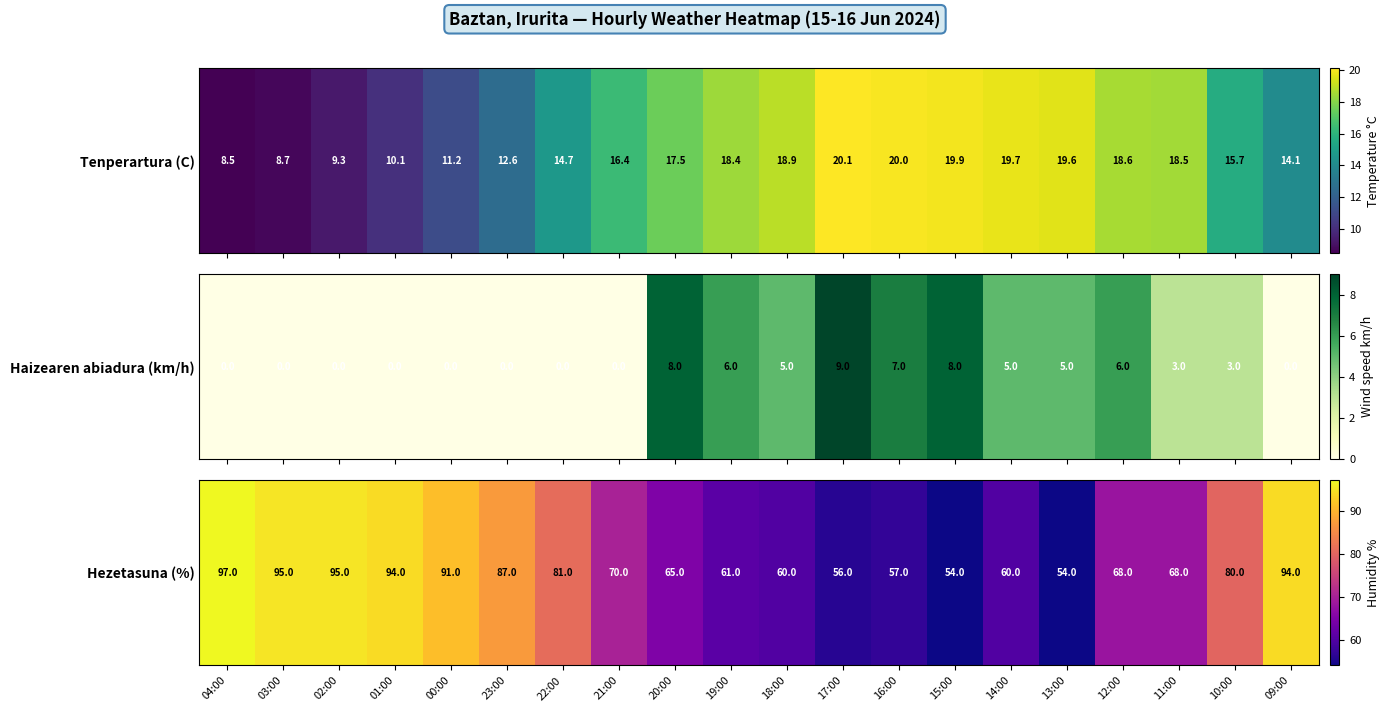

Is it true that the value at 14:00 is 95?

False